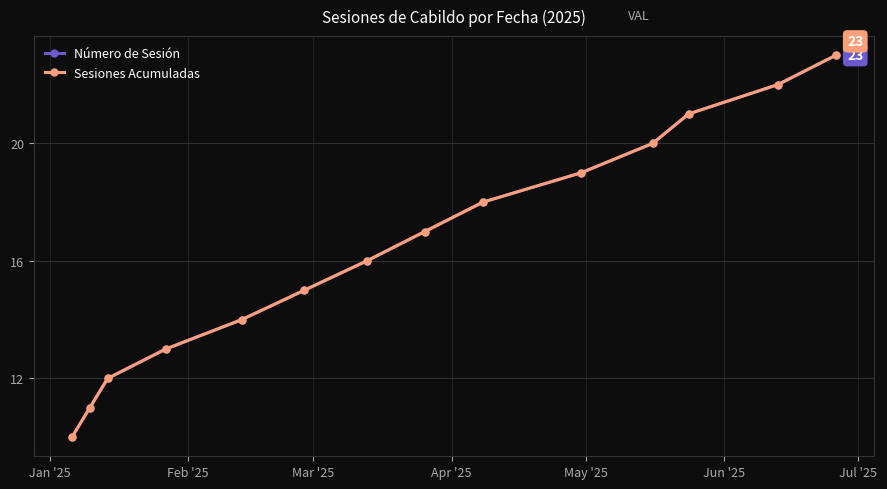

Which series has the largest range (max minus min)?

Número de Sesión